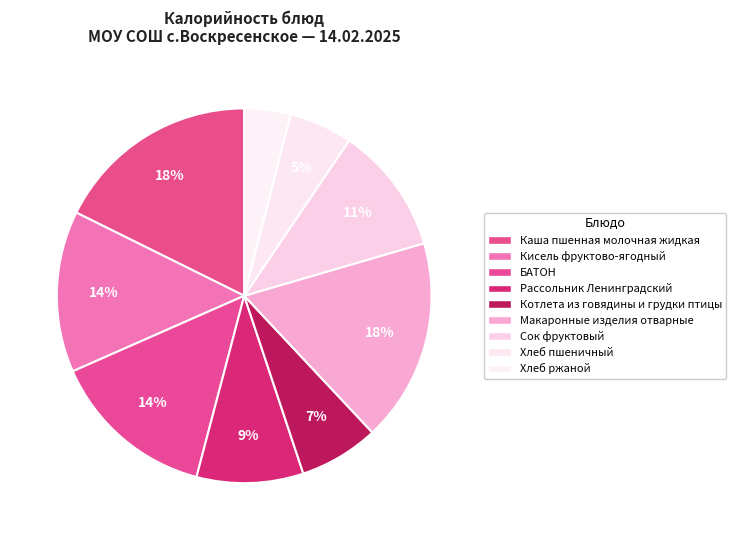

The Котлета из говядины и грудки птицы slice represents 7% of the pie. True or false?

True